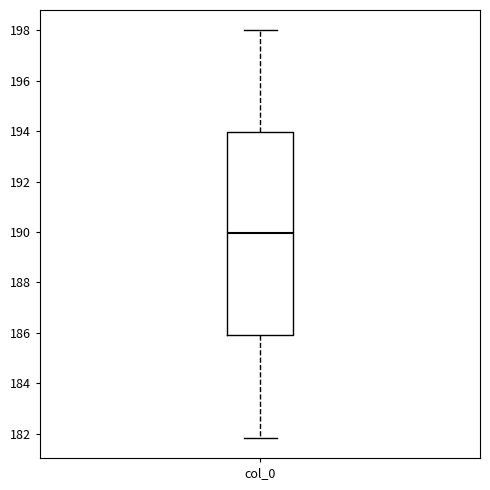

Where is the upper edge of the box for col_0 on the y-axis? The values are not printed on the chart, so give them approximately, as read against the axis.

194.0